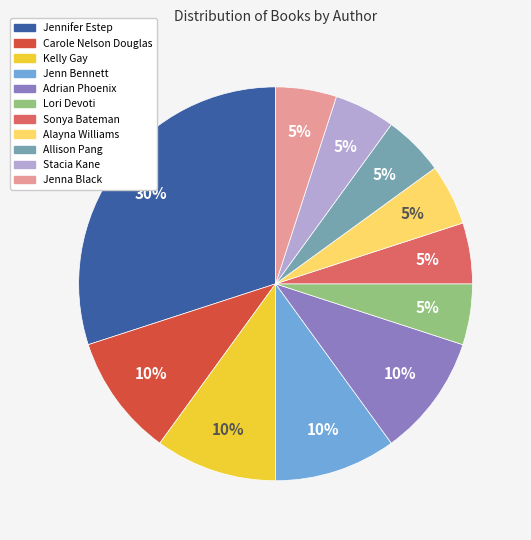

Which has a higher value, Jenn Bennett or Sonya Bateman?

Jenn Bennett